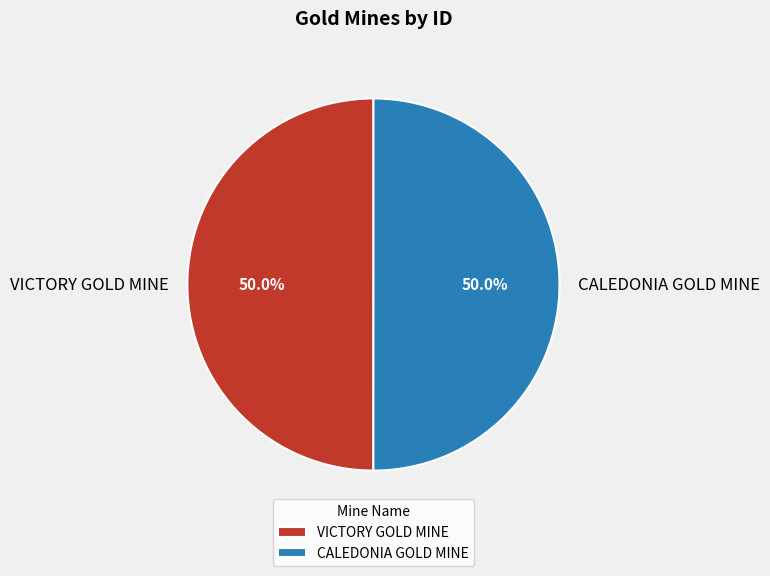

What percentage do CALEDONIA GOLD MINE and VICTORY GOLD MINE together represent?

100.0%